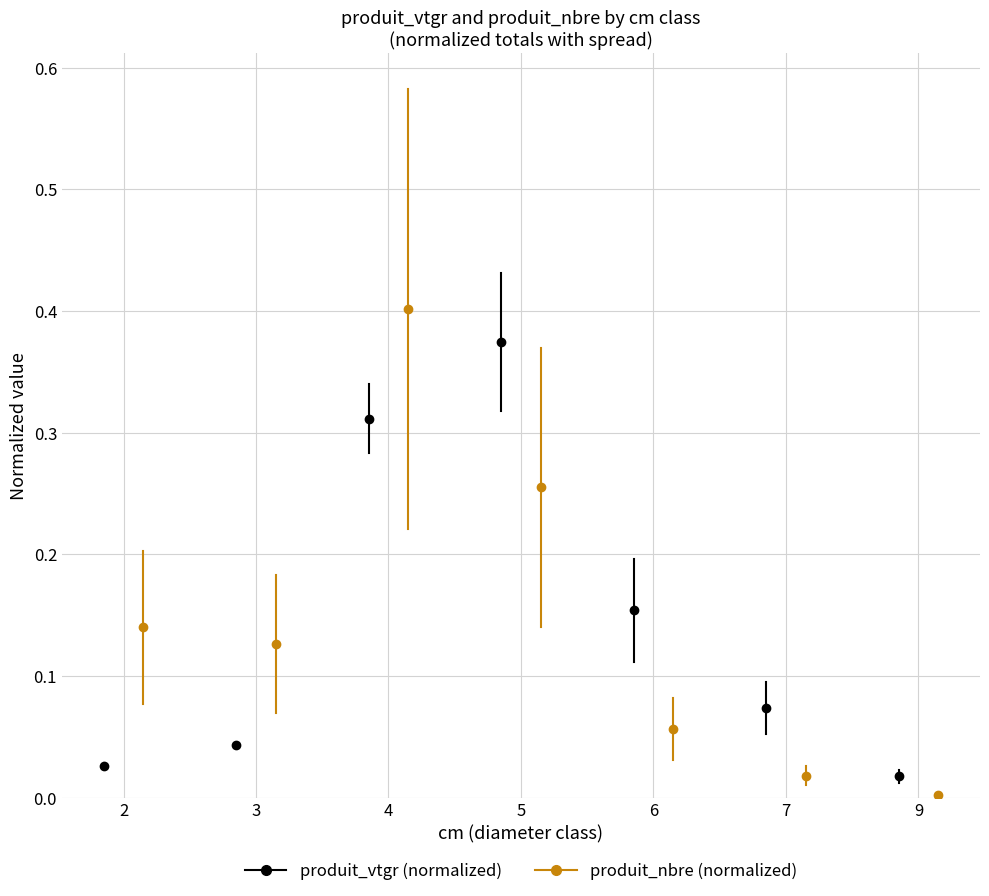

At 9, list the series in order from smallest to largest.

produit_nbre (normalized), produit_vtgr (normalized)